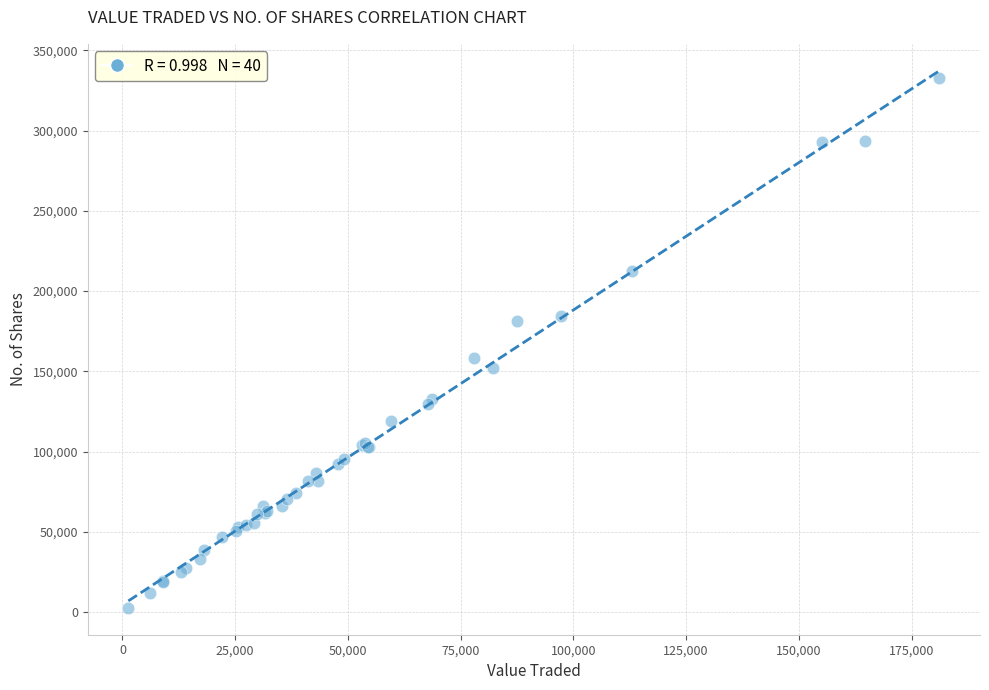

What Y value in the scatter plot is closest to 167756?

158589